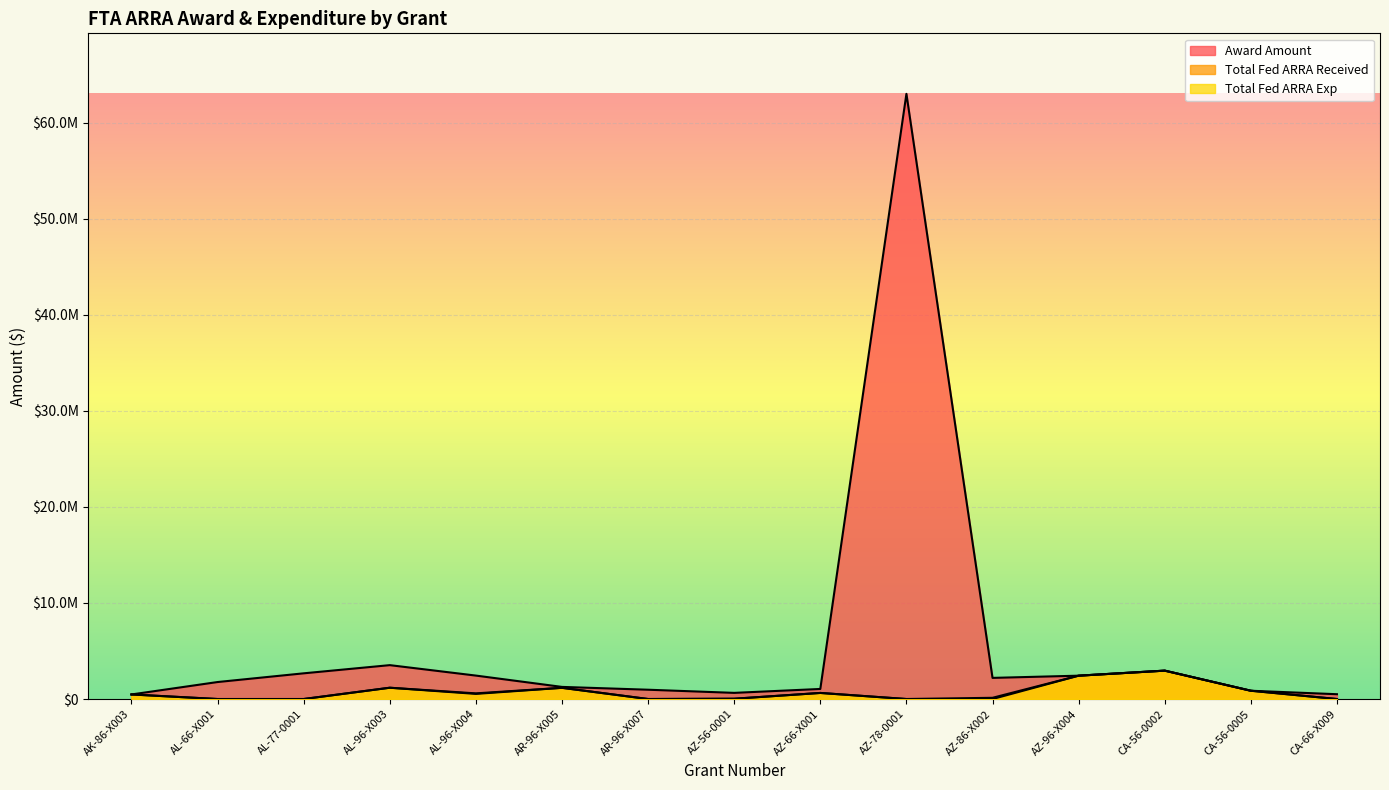

How many lines are shown in the chart?

3